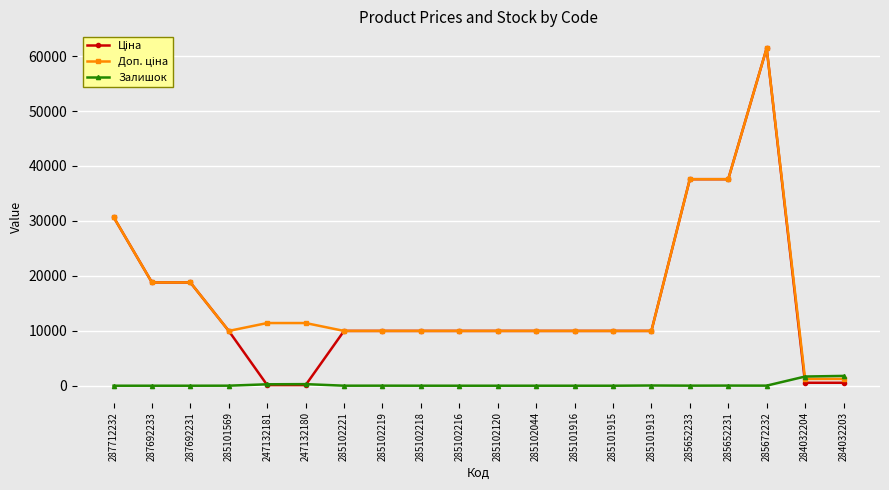

What is the total value across all series at 285102221?

19955.0